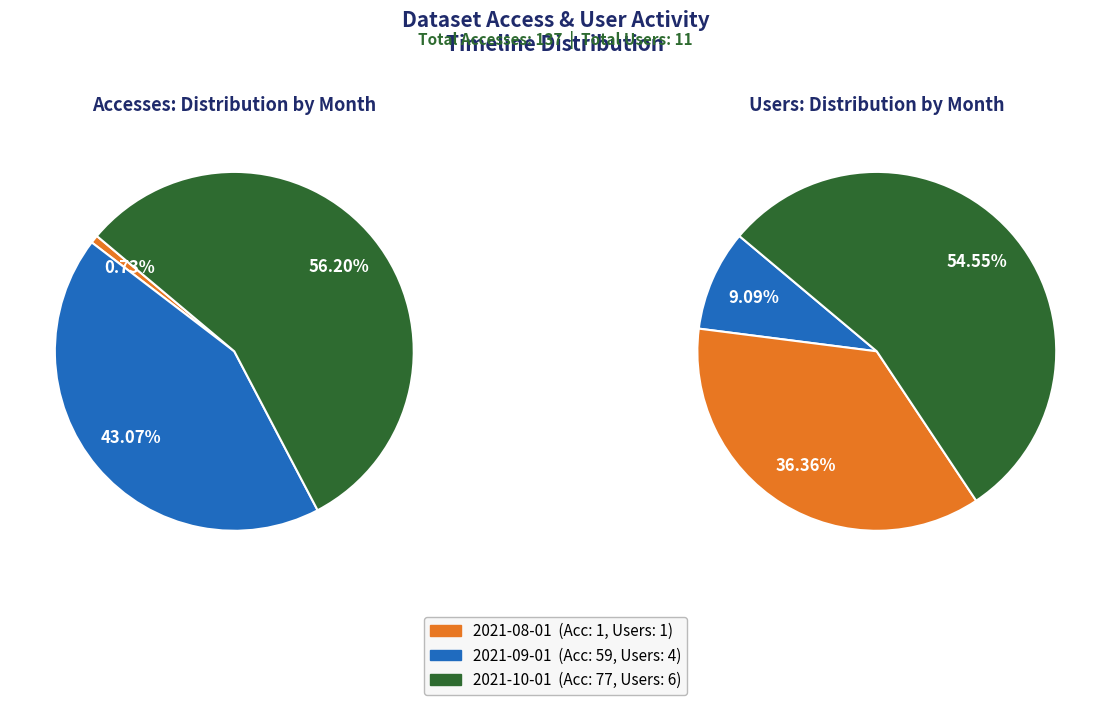

To the nearest percent, what is the difference between the largest and smallest slice percentages?

55%